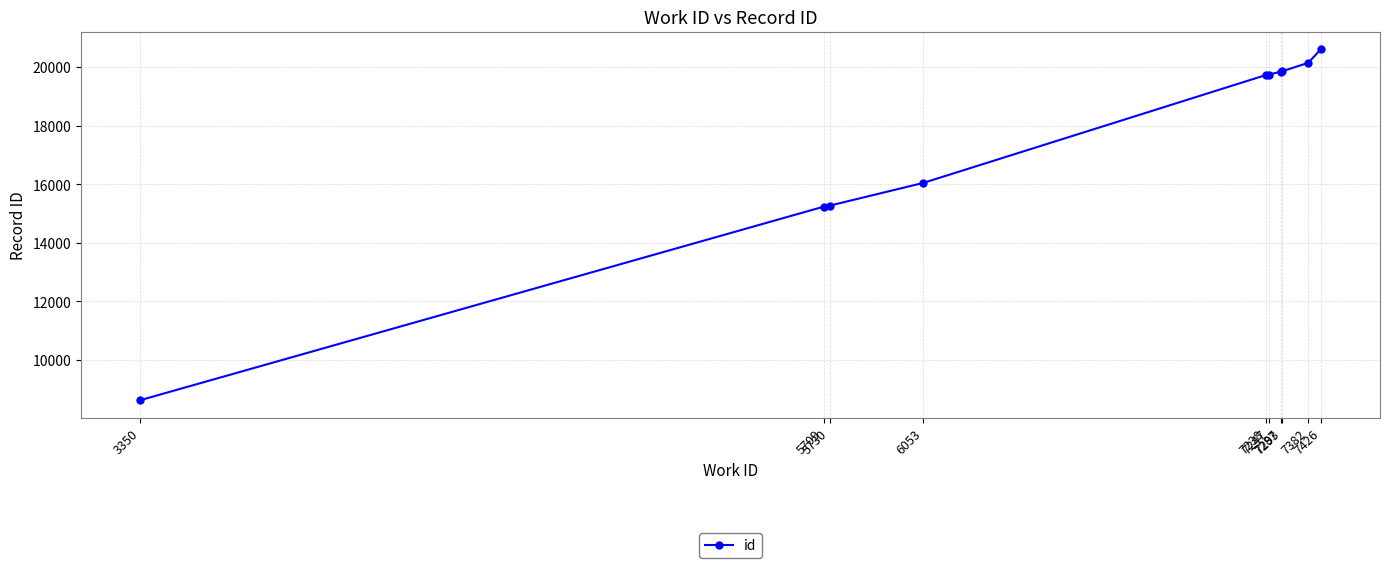

What is the value of the 5th point from the left?

19736